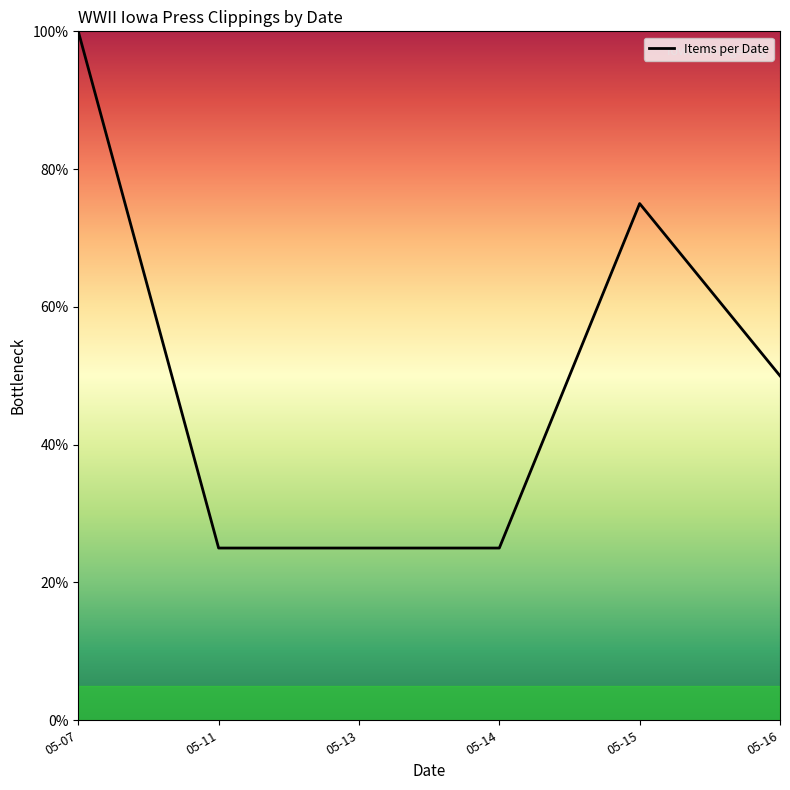

What value does the data have at 05-16?

50